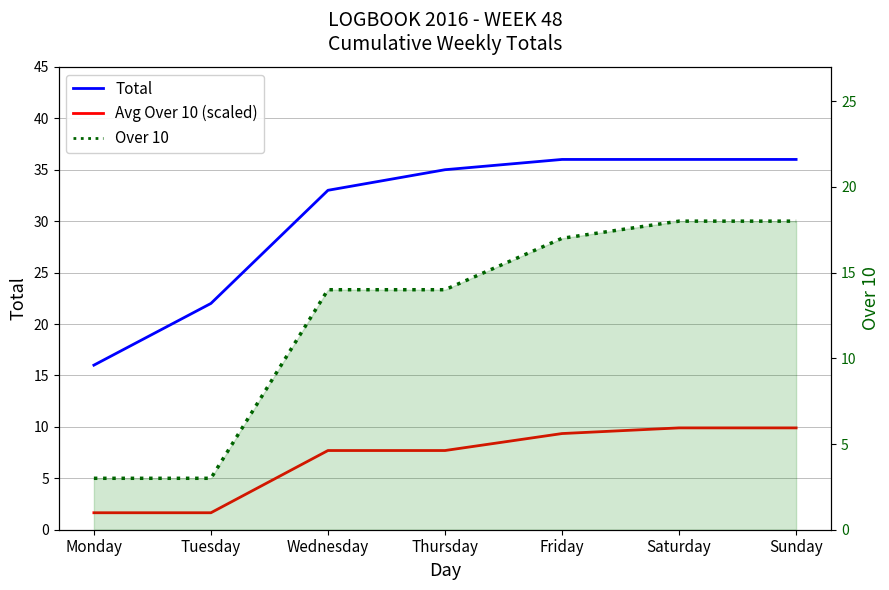

The value of Over 10 at Tuesday is 0.9. True or false?

False